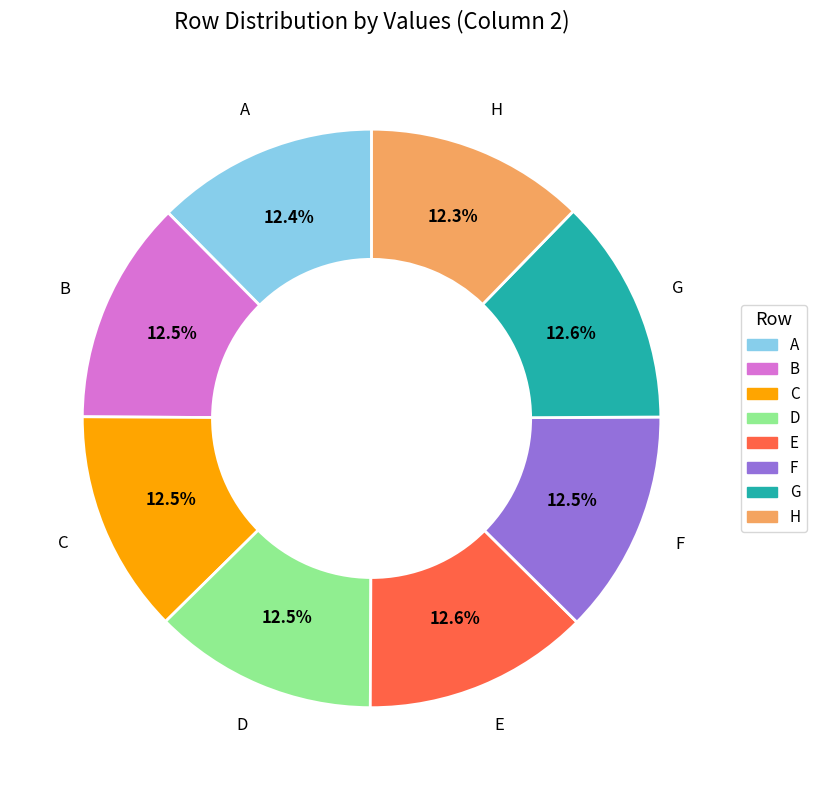

Combined, what portion of the pie is H and A?

24.7%